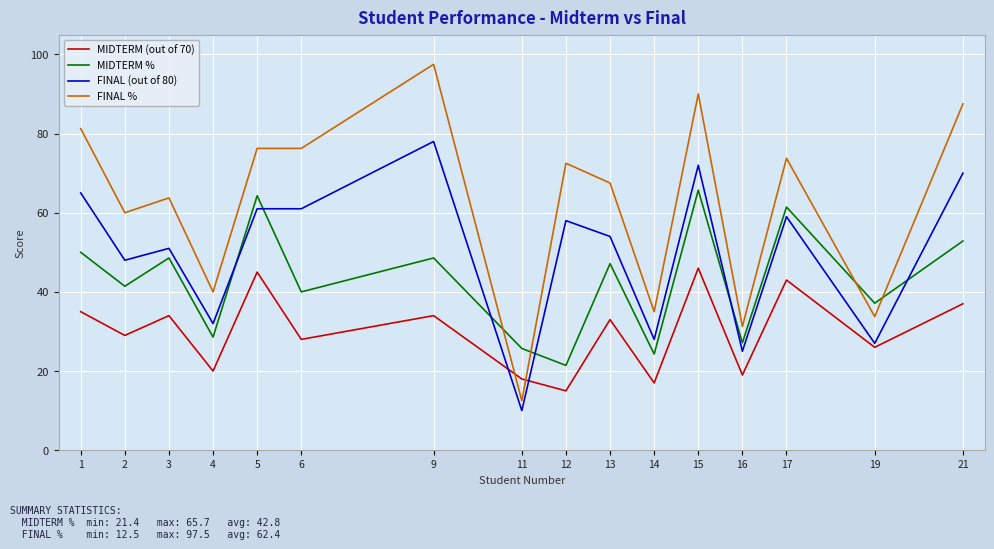

True or false: FINAL (out of 80) and MIDTERM % intersect in this chart.

True